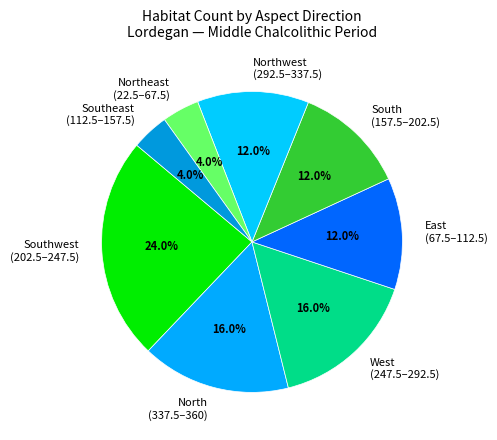

Which category has the biggest portion of the pie?

Southwest (202.5–247.5)